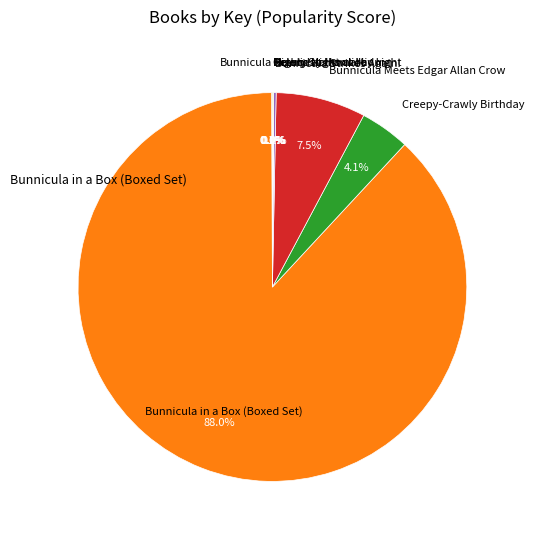

Does any single category account for the majority?

Yes